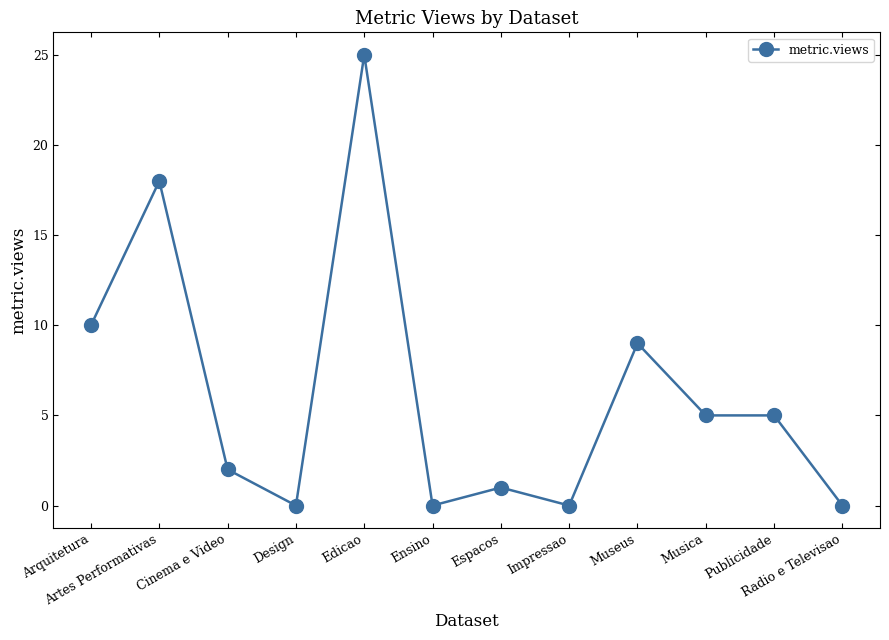

How many data points are less than 5?

6